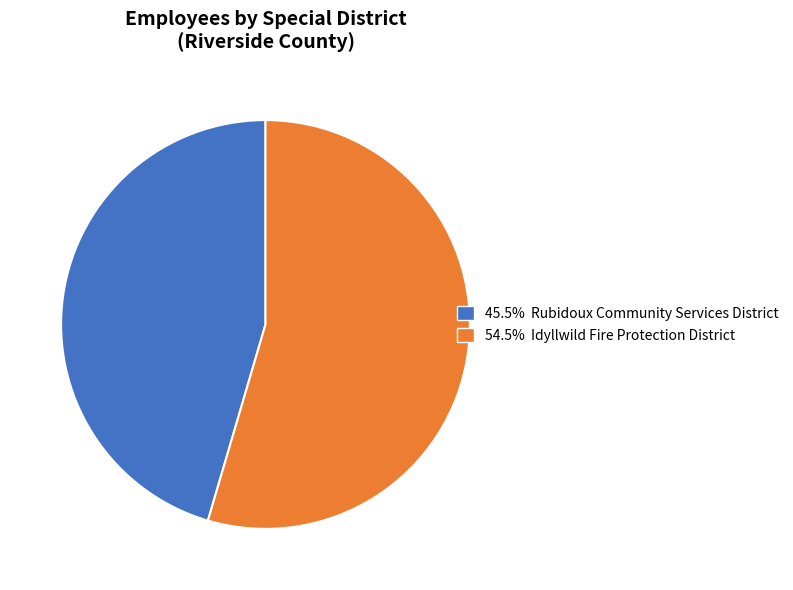

Does any single category account for the majority?

Yes